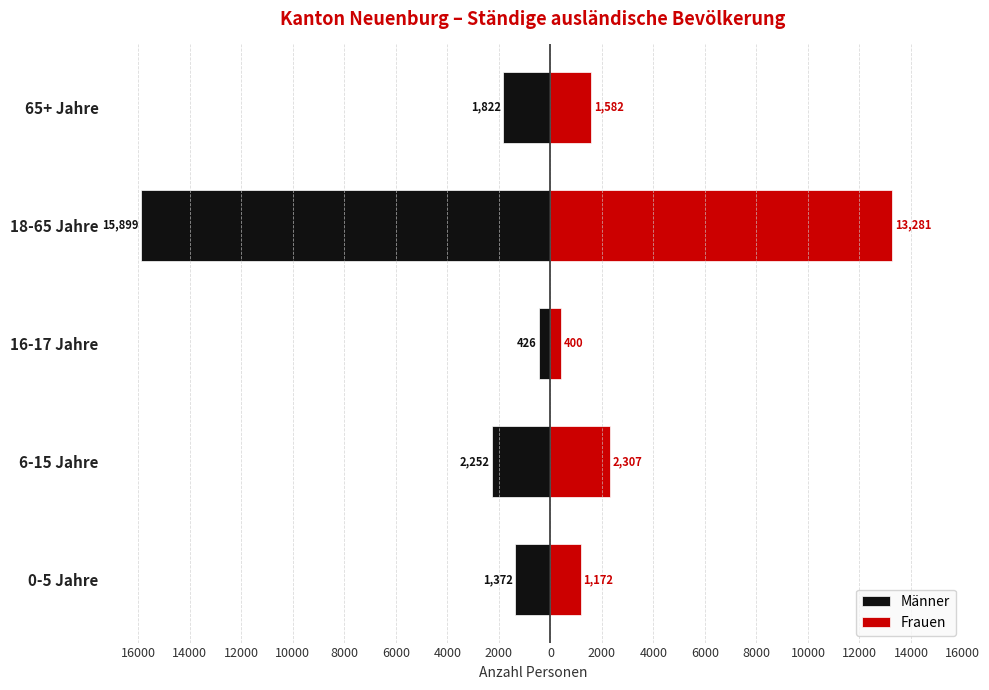

The value of Frauen at 16-17 Jahre is 222. True or false?

False